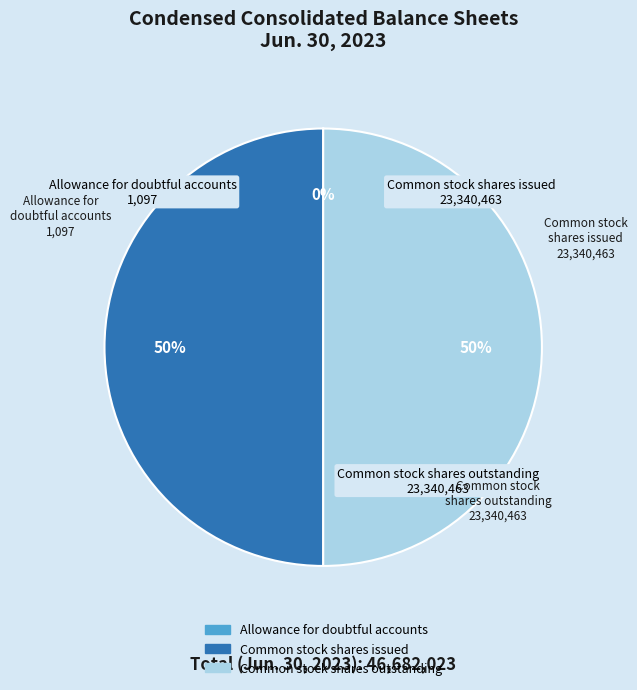

Is it true that Common stock shares outstanding is 50% of the pie?

True